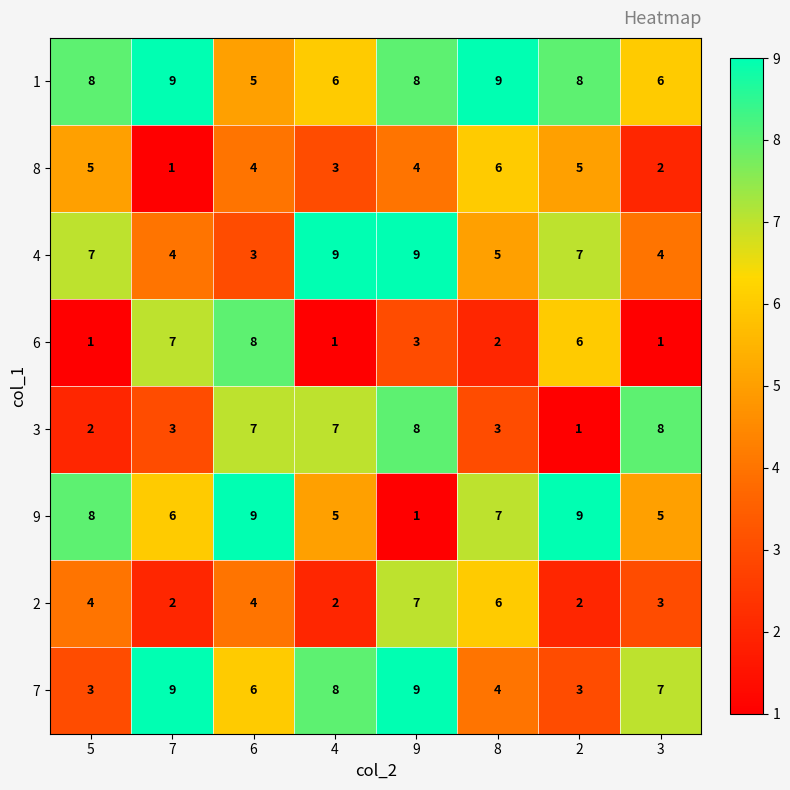

Where does the 6 series first go above 3?

7